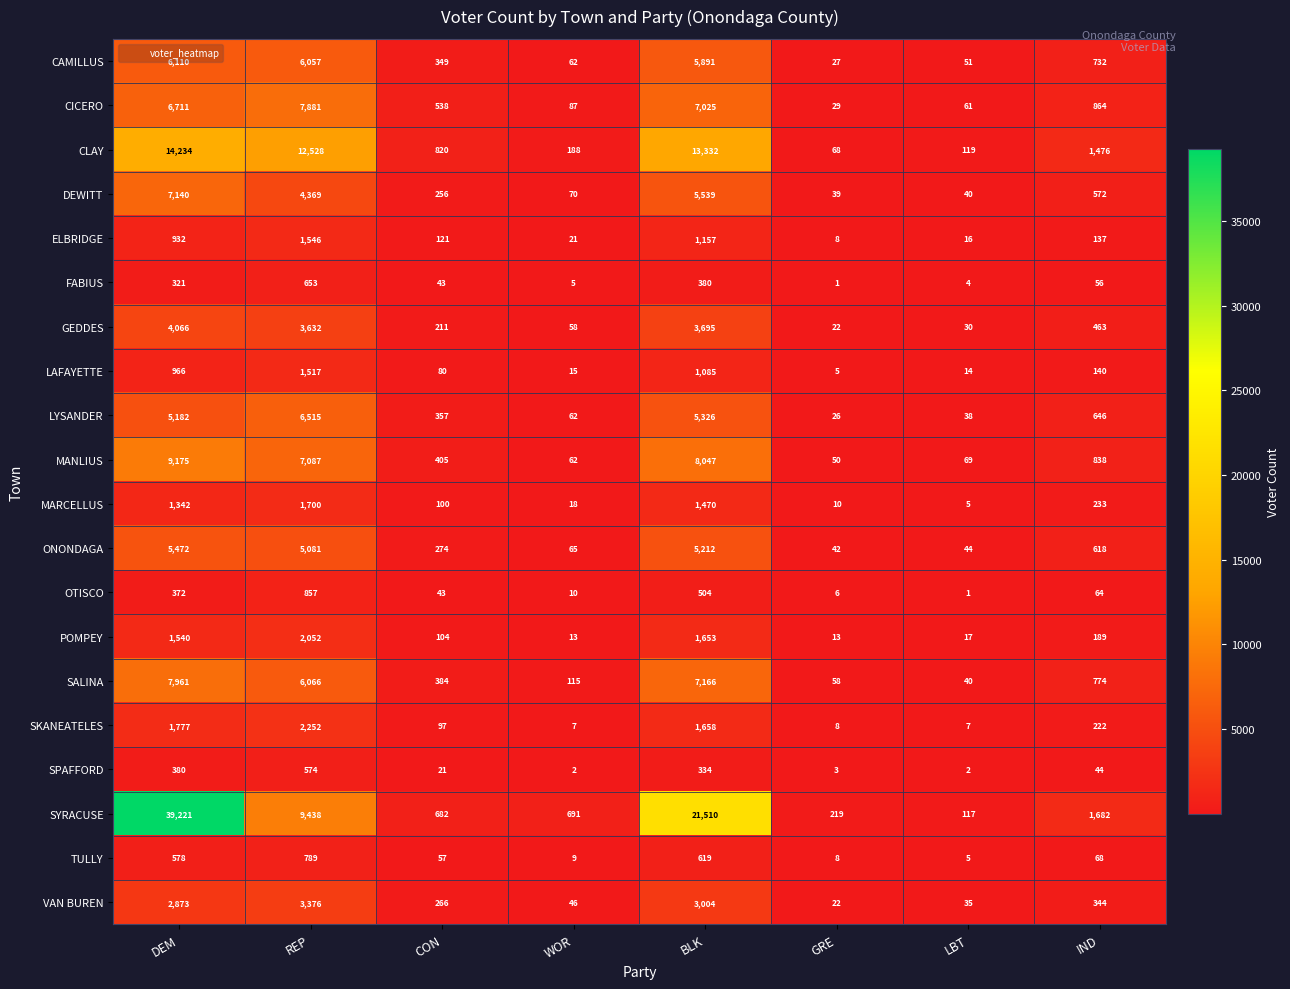

At how many categories does at least one series exceed 38363?

1